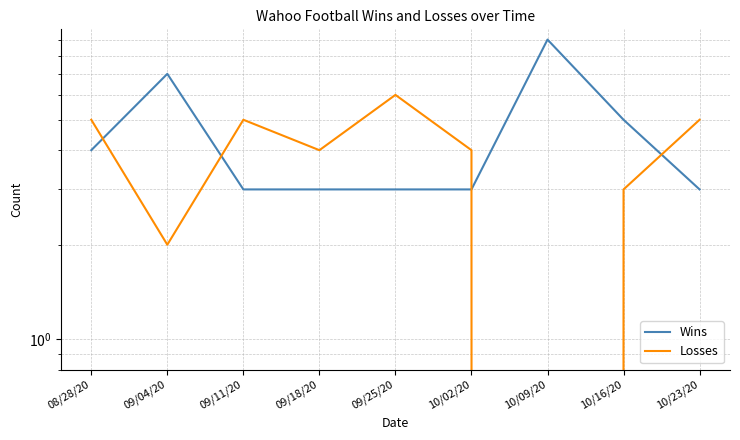

At how many categories does at least one series exceed 8?

1